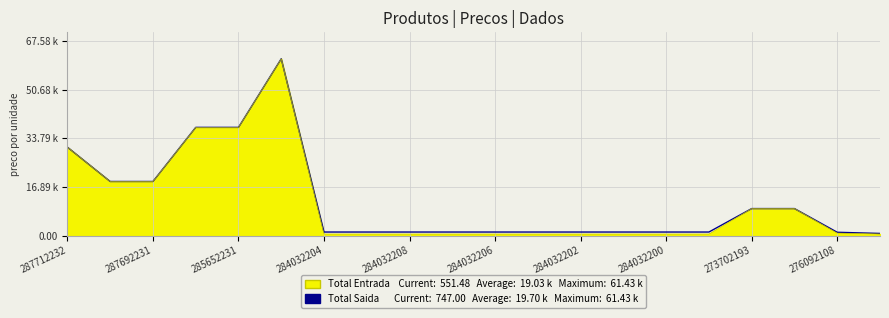

What is the sum of the Total Saida values at 287692231 and 284032208?

20032.2